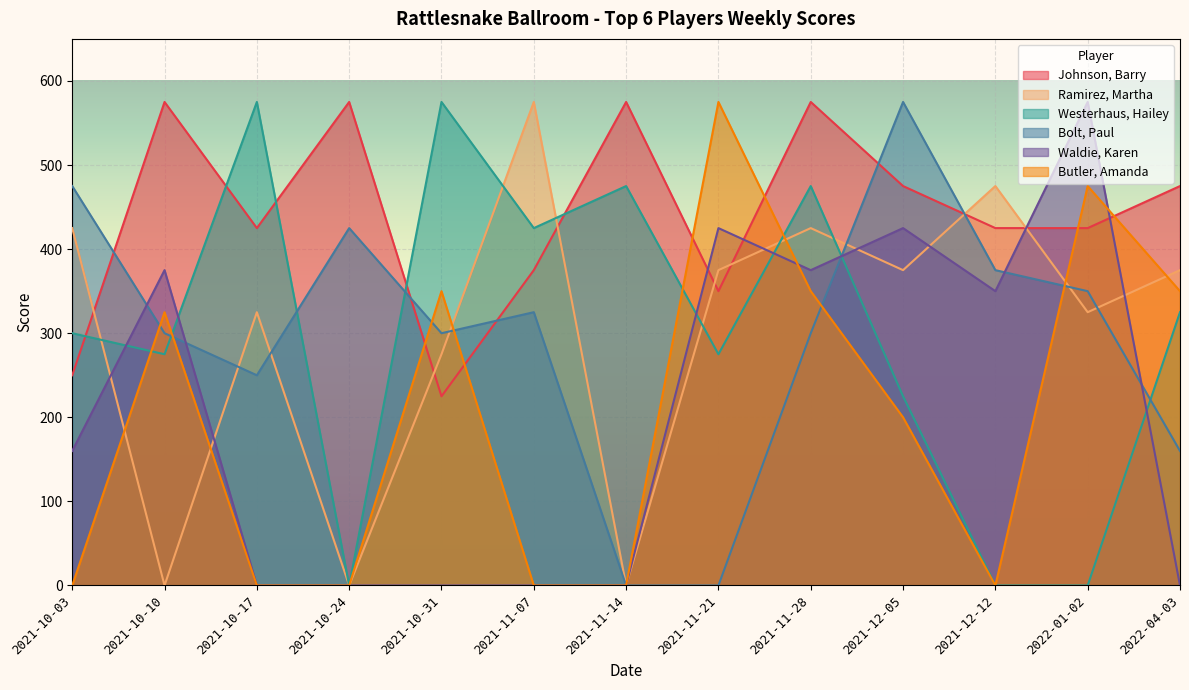

List the series in order of their peak value, lowest first.

Johnson, Barry, Ramirez, Martha, Westerhaus, Hailey, Bolt, Paul, Waldie, Karen, Butler, Amanda